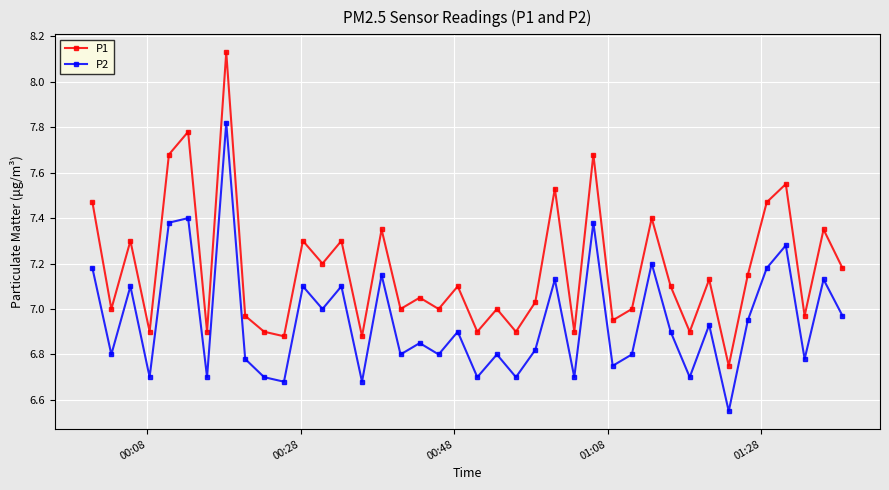

List the series in order of their peak value, highest first.

P1, P2